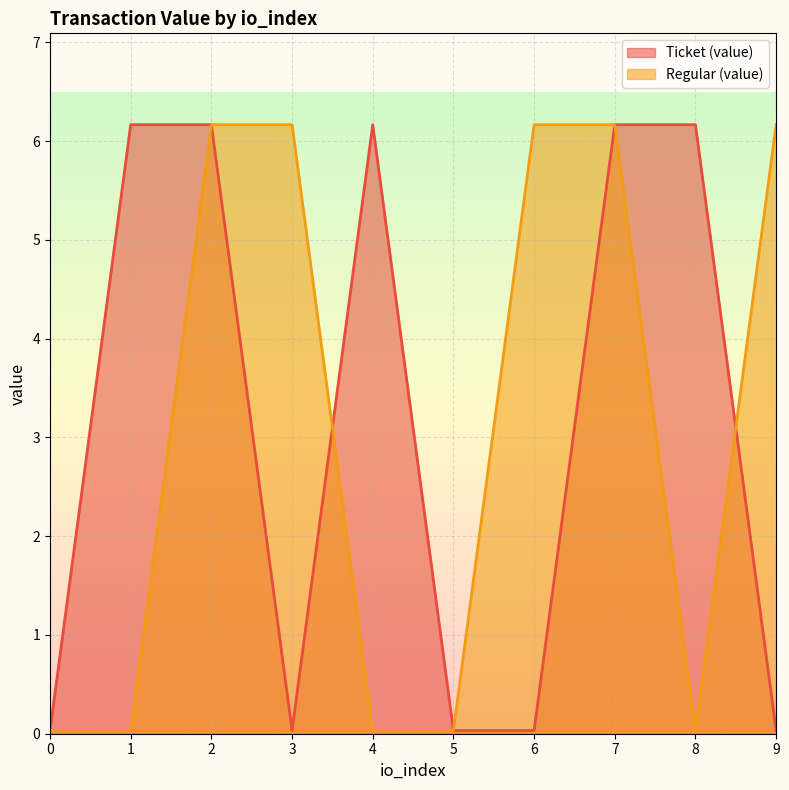

True or false: Ticket (value) has more than 2 points higher than both neighbors.

False